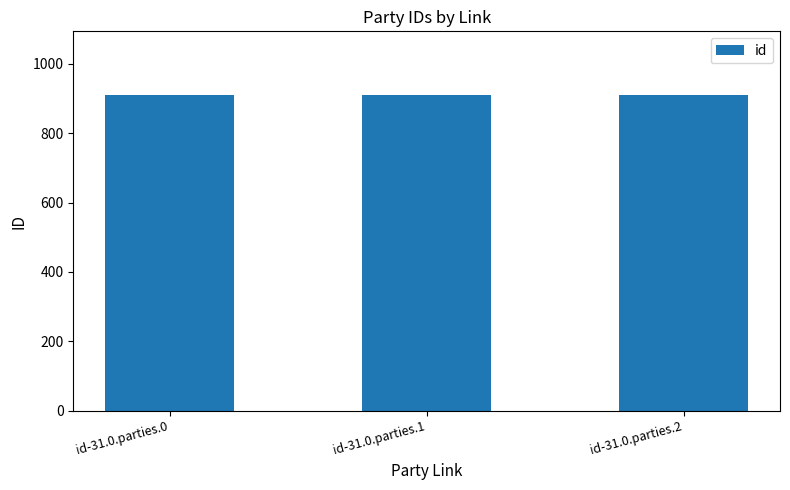

What is the sum of the values at id-31.0.parties.0 and id-31.0.parties.1?

1819